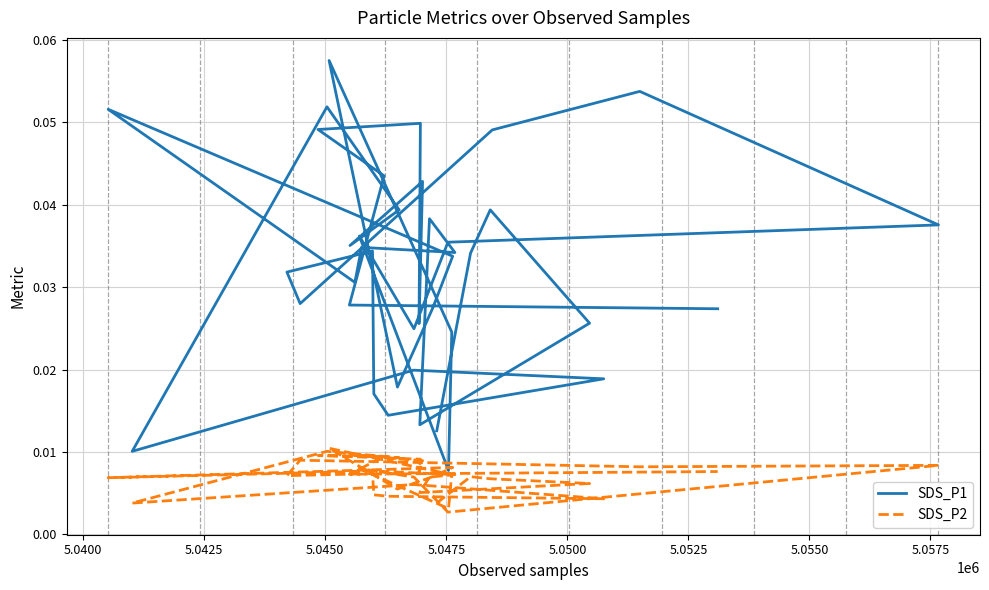

Rank the series by their average value, from lowest to highest.

SDS_P2, SDS_P1